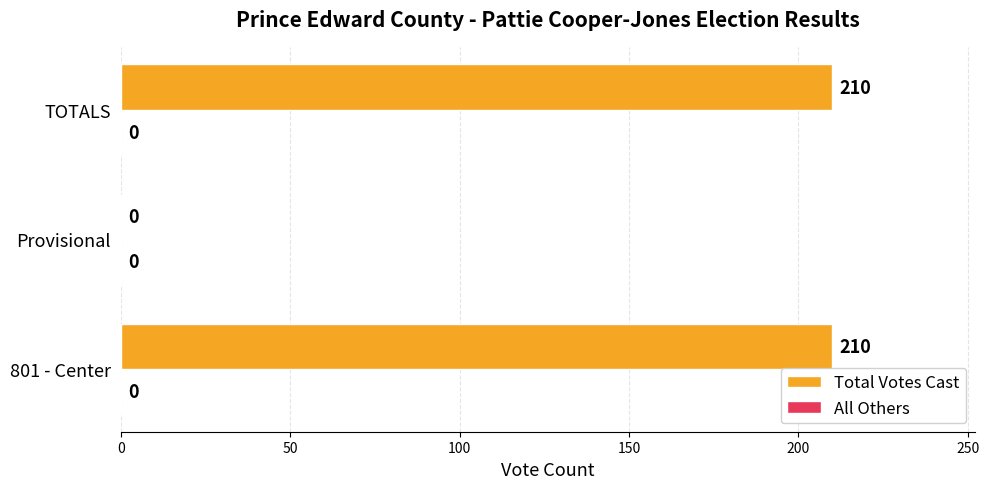

What is the change in value from 801 - Center to Provisional?

-210